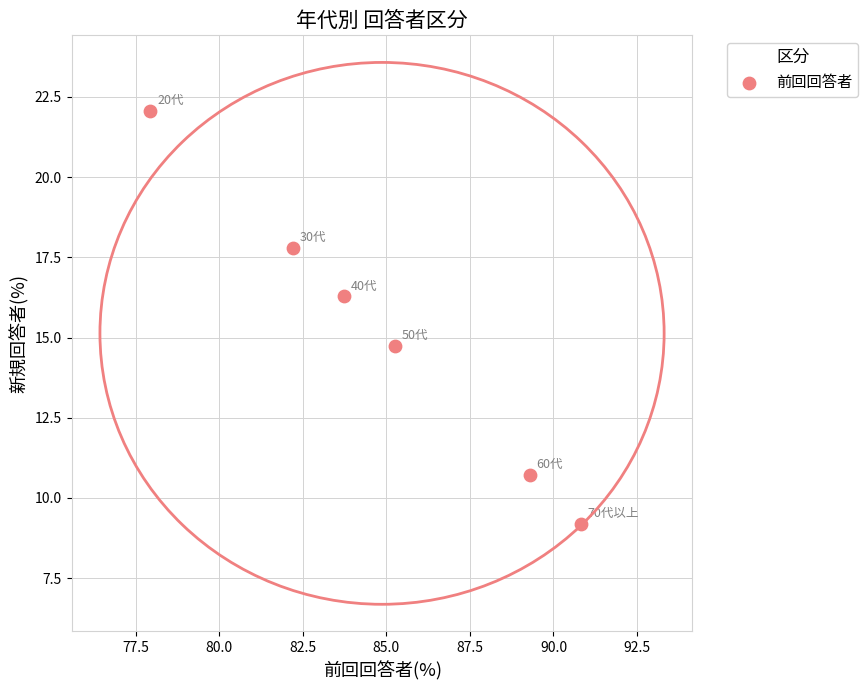

What Y value in the scatter plot is closest to 15?

14.7